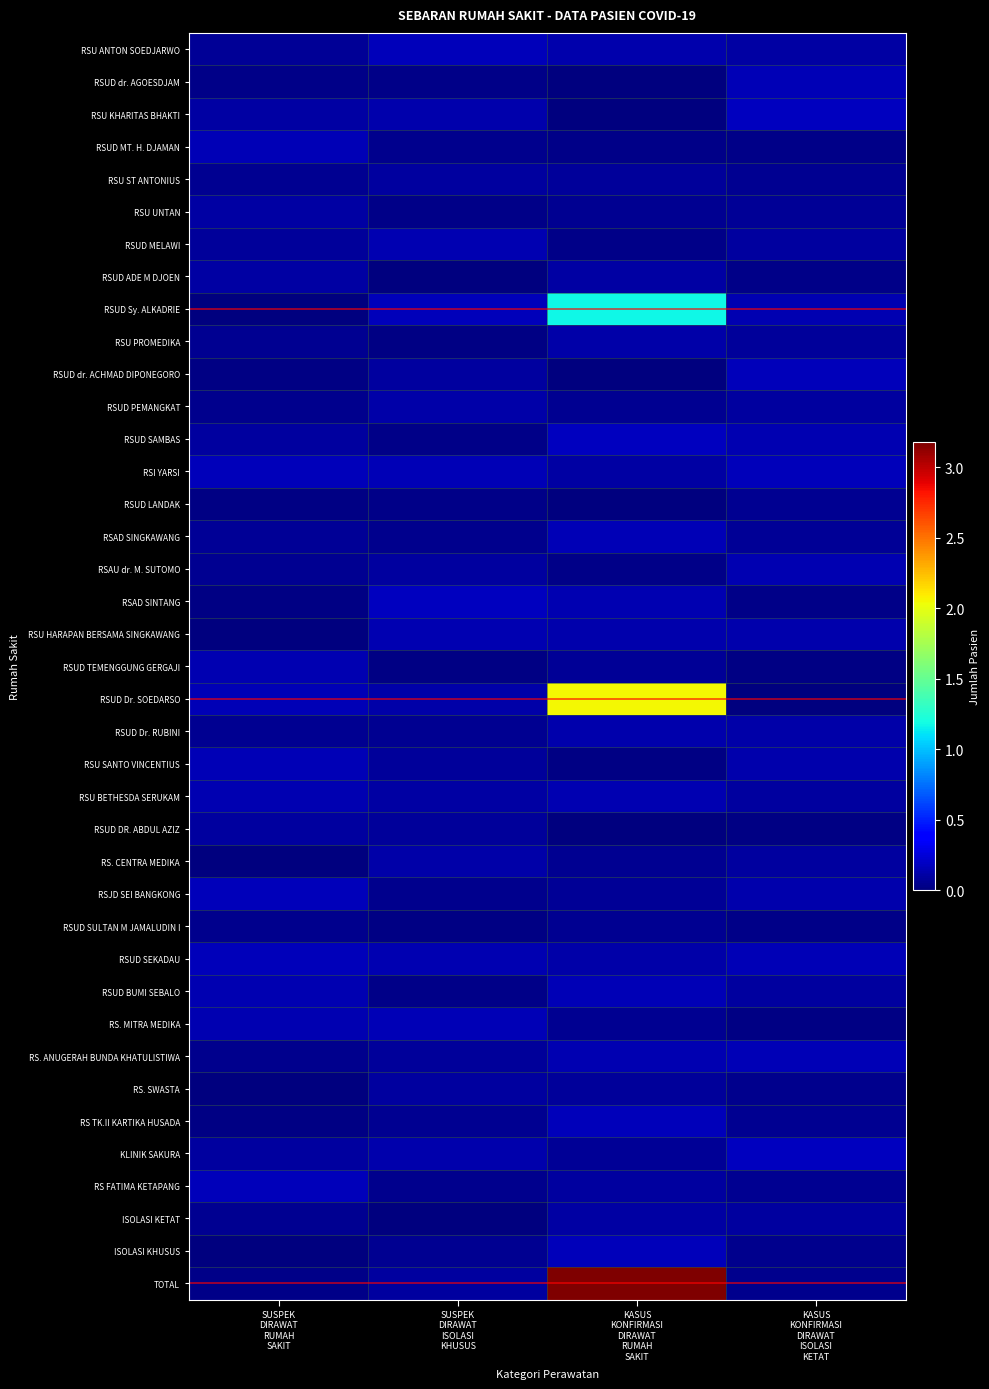

What is the greatest value displayed?

3.2